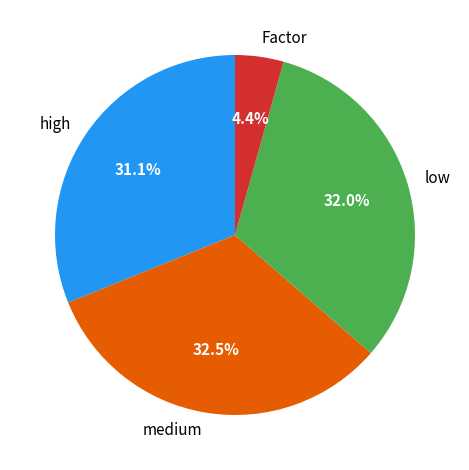

What percentage do high and Factor together represent?

35.5%